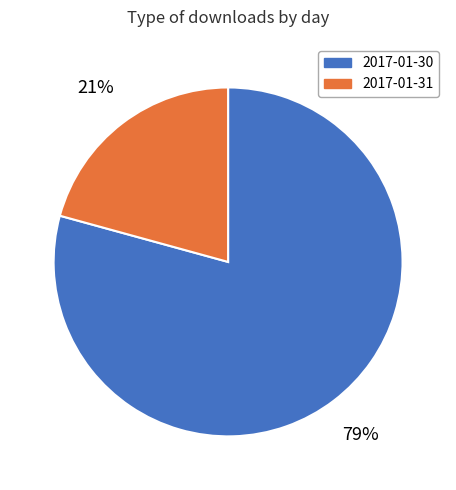

What is the ratio of the value at 2017-01-30 to the value at 2017-01-31?

3.8